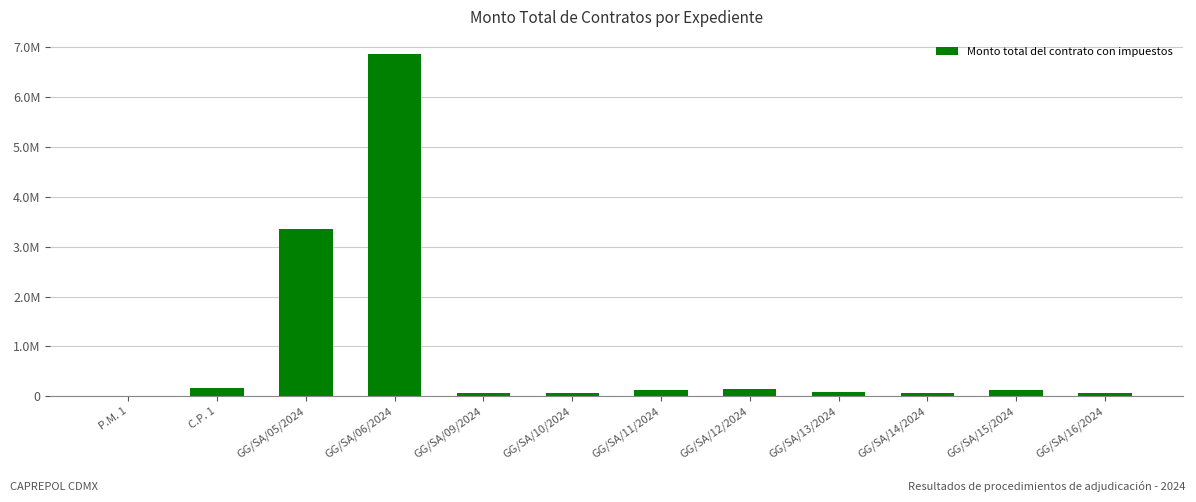

What is the minimum value shown in the chart?

7464.6